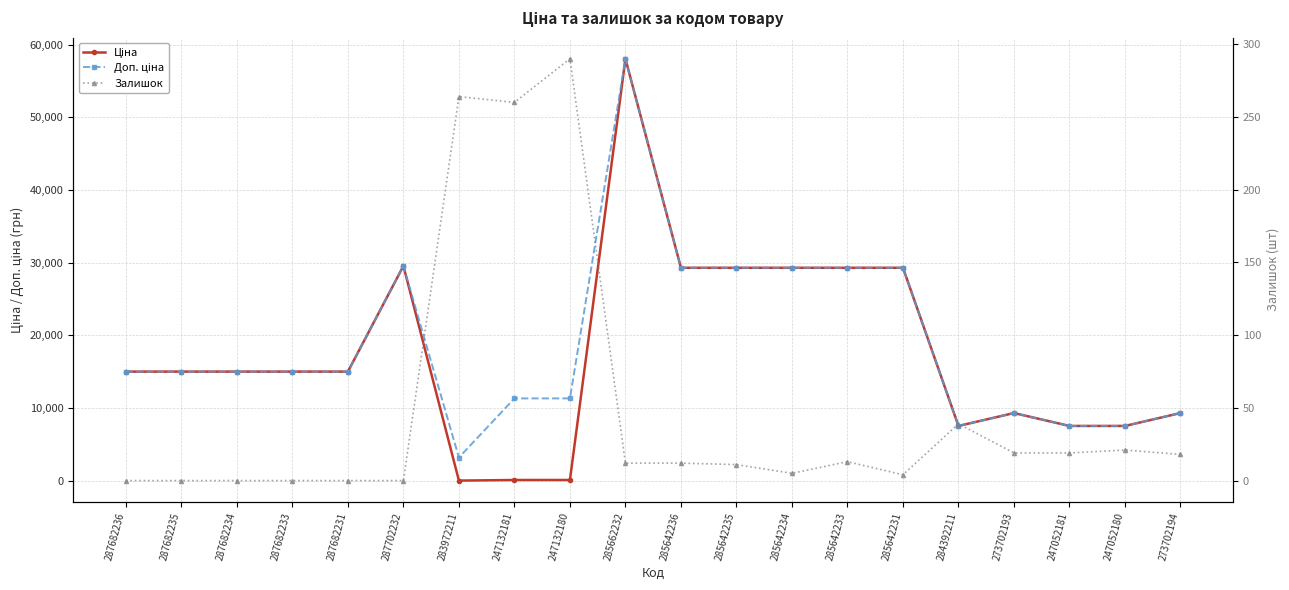

How many interior local peaks does the Доп. ціна series have?

3